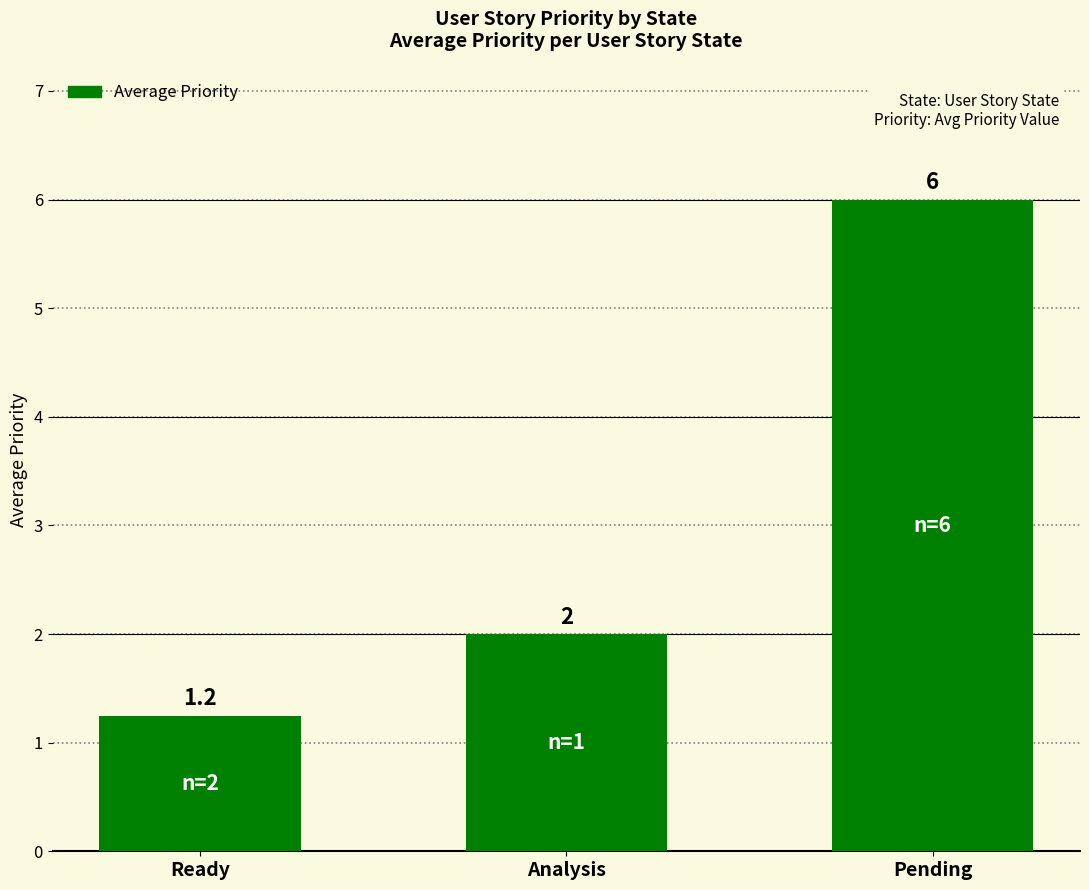

The chart shows a value of 2.9 at Pending. True or false?

False